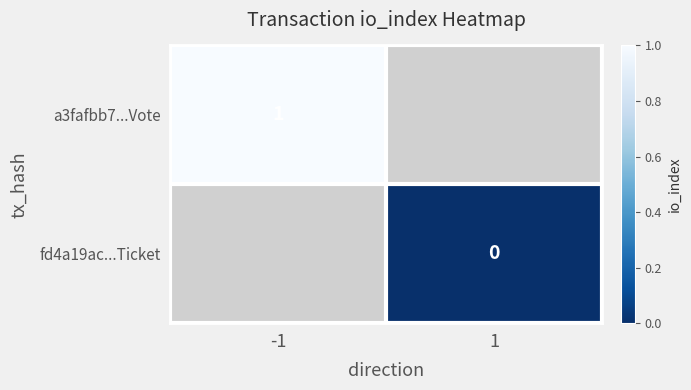

The a3fafbb7...Vote series shows 1 at -1. True or false?

True